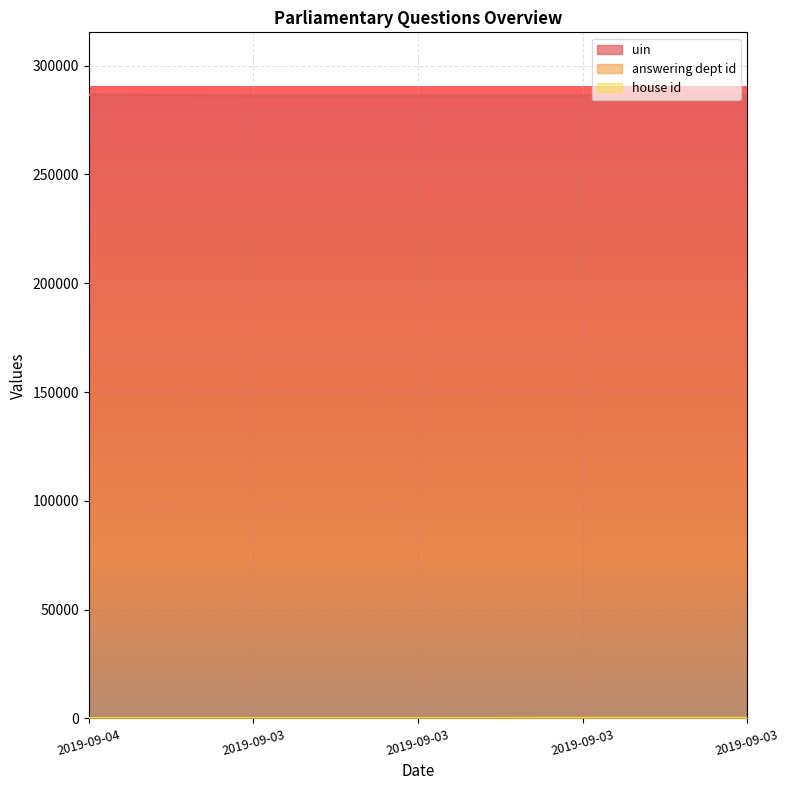

What is the average value of the uin series?

286213